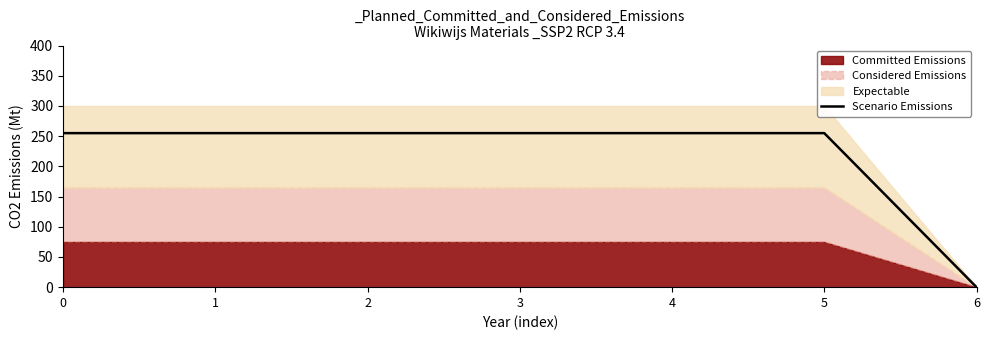

True or false: the data shows 358.6 at 3.

False